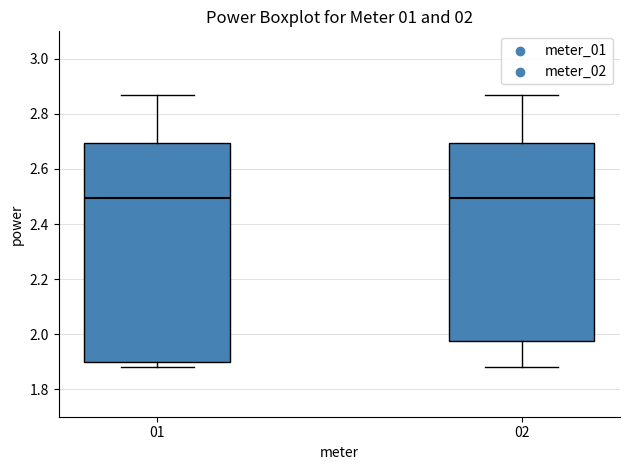

Which box is the tallest, from its lower edge to its upper edge?

01